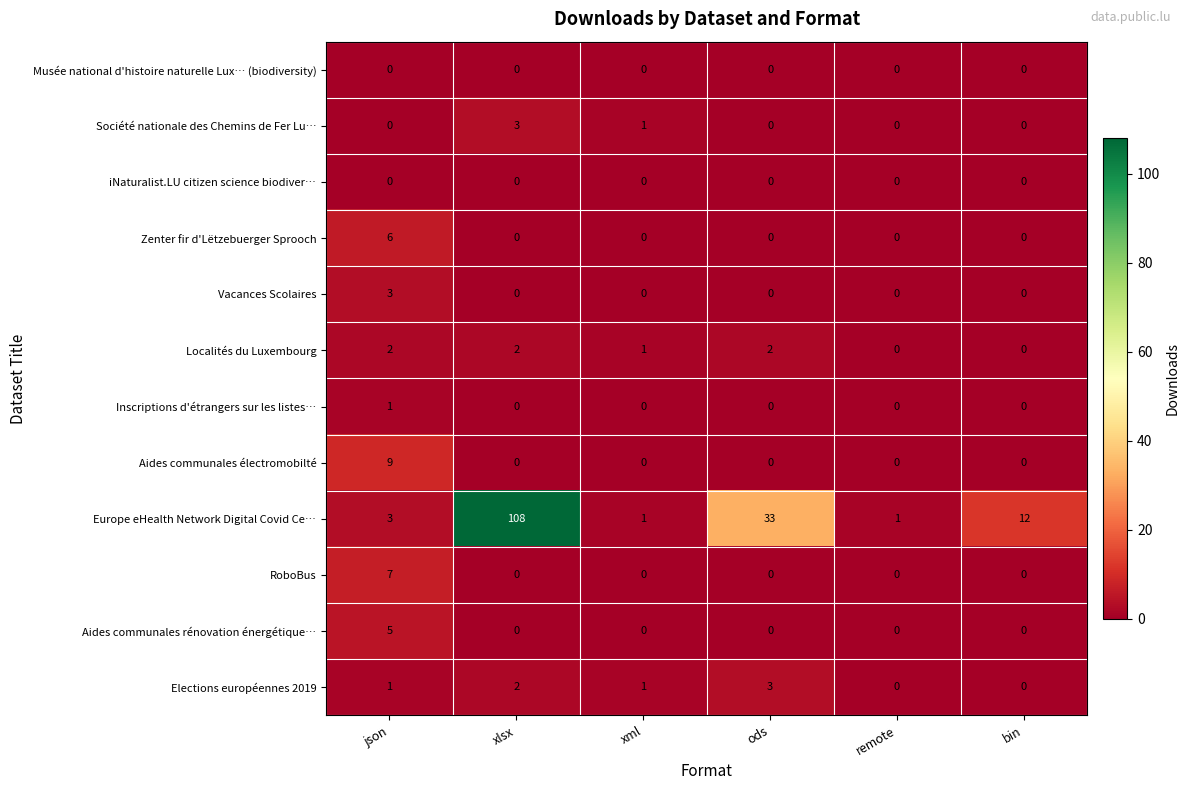

Which series has the widest spread of values?

Europe eHealth Network Digital Covid Ce…